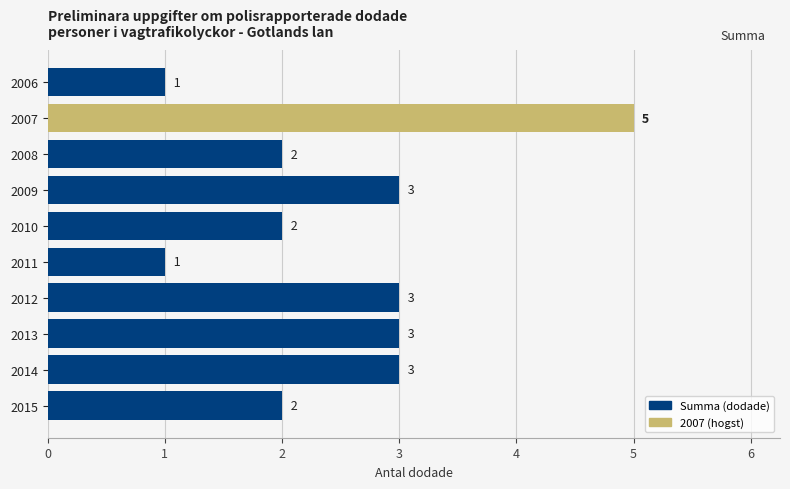

What is the sum of the values at 2013 and 2011?

4